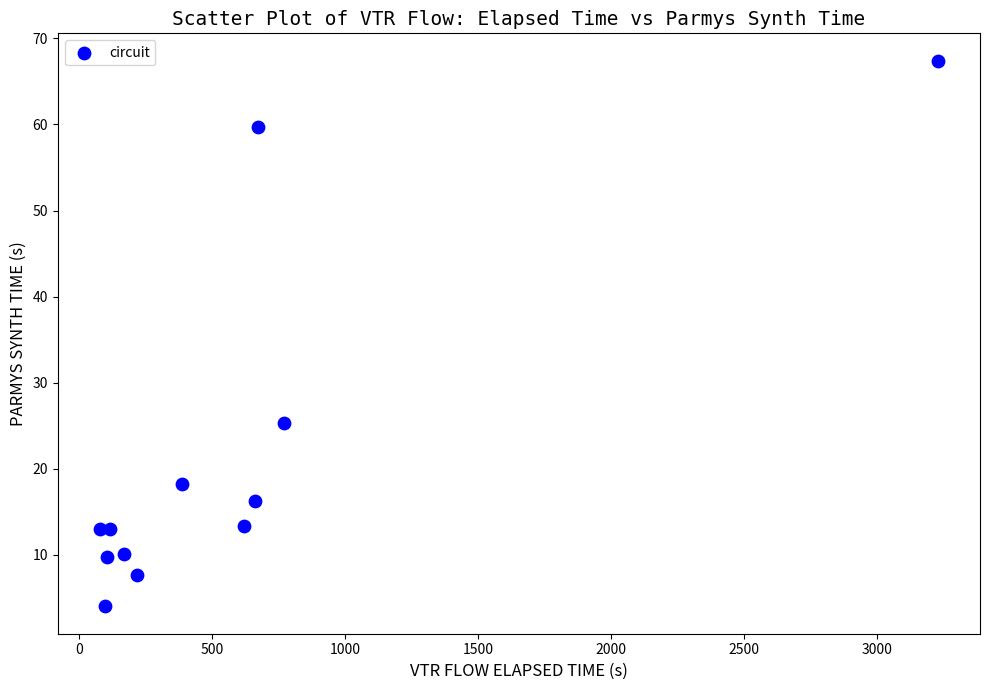

What is the average X value?

593.3